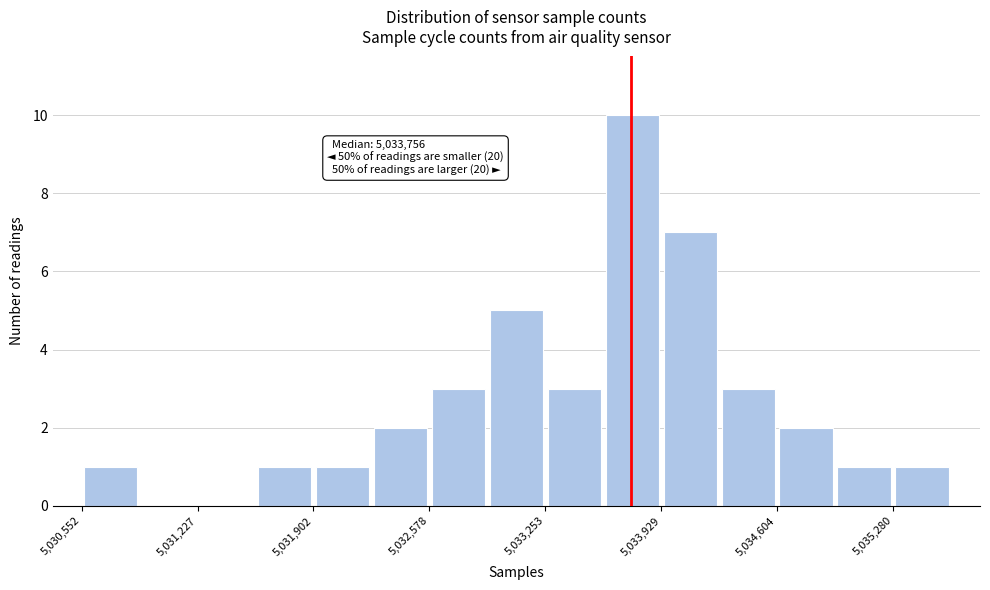

Around what value on the x-axis is the tallest bar? Give the approximate position of its centre, as read against the axis.

5033800